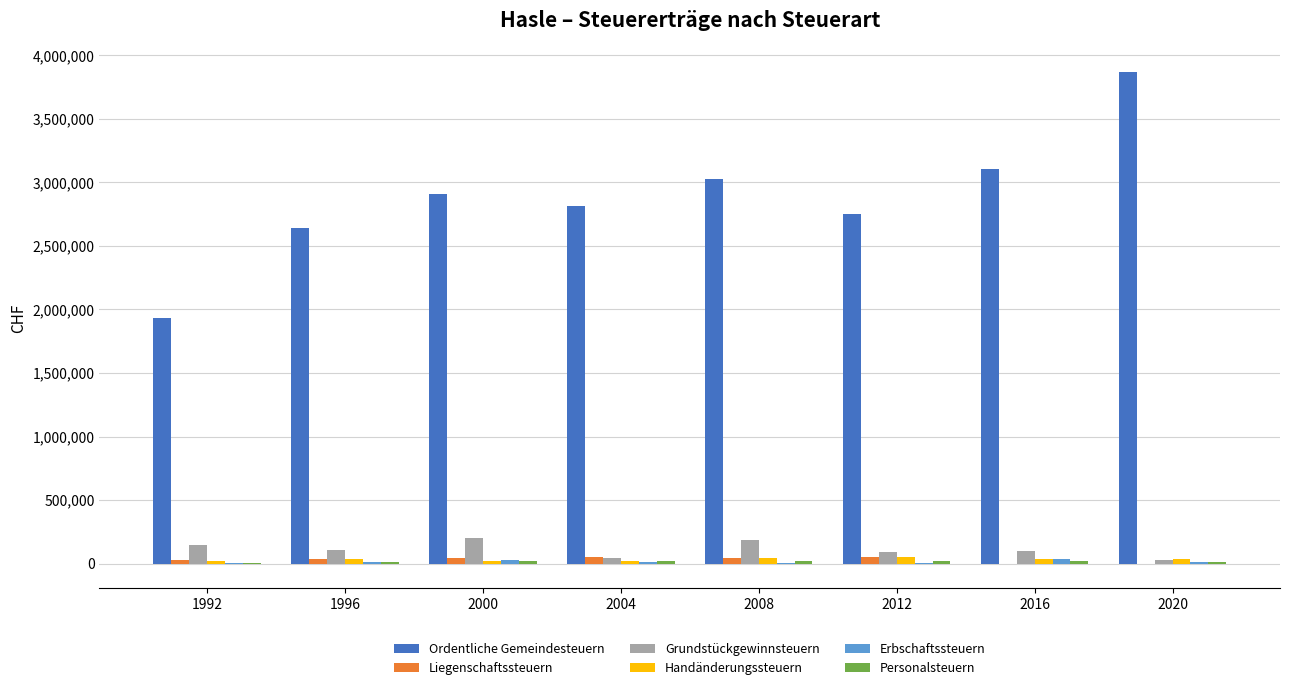

Which series has the largest range (max minus min)?

Ordentliche Gemeindesteuern